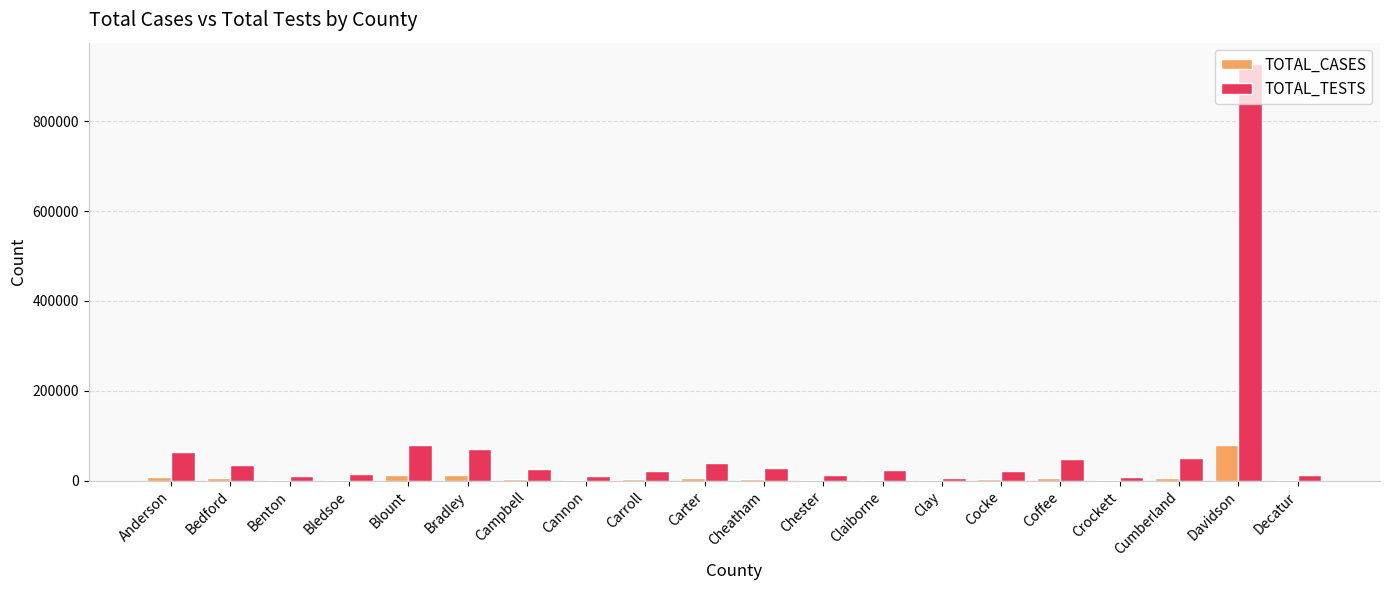

What is the highest value of the TOTAL_TESTS series?

928188